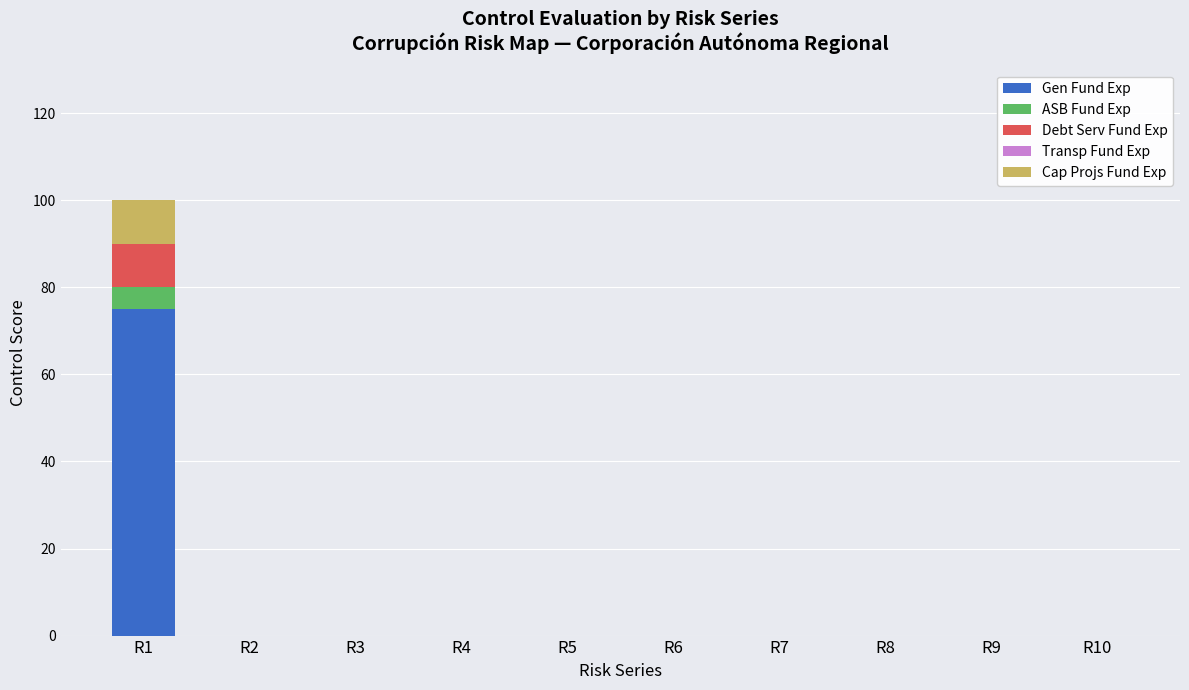

The Gen Fund Exp series shows -41 at R2. True or false?

False